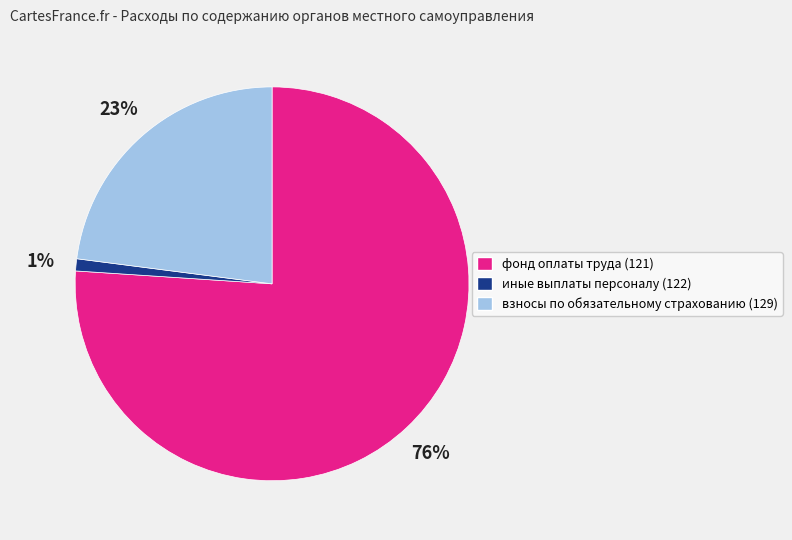

Rank the categories by value from lowest to highest.

иные выплаты персоналу (122), взносы по обязательному страхованию (129), фонд оплаты труда (121)